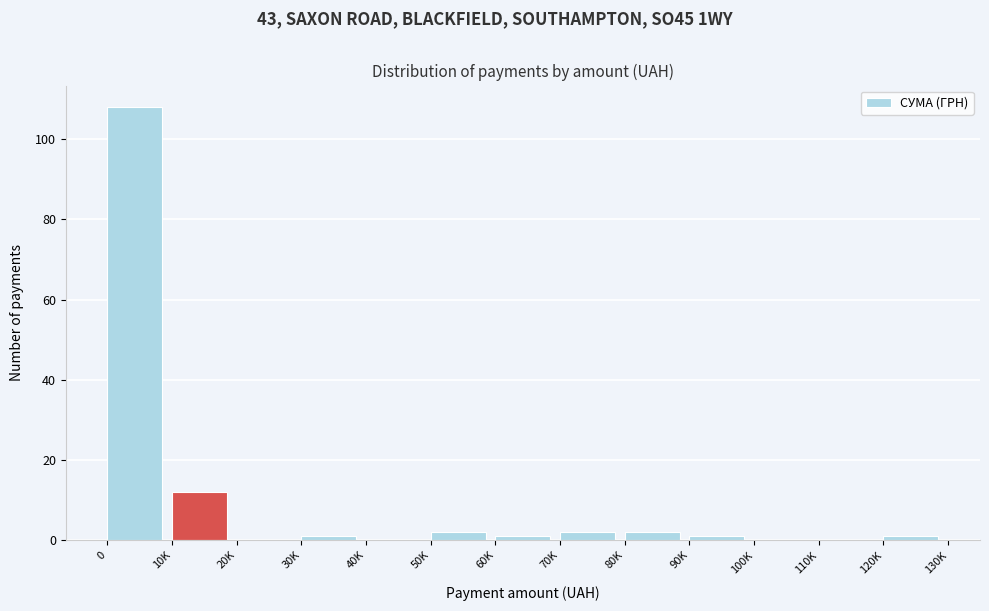

Reading left to right, transcribe all the data shown in this chart.

0=108	10K=12	20K=0	30K=1	40K=0	50K=2	60K=1	70K=2	80K=2	90K=1	100K=0	110K=0	120K=1